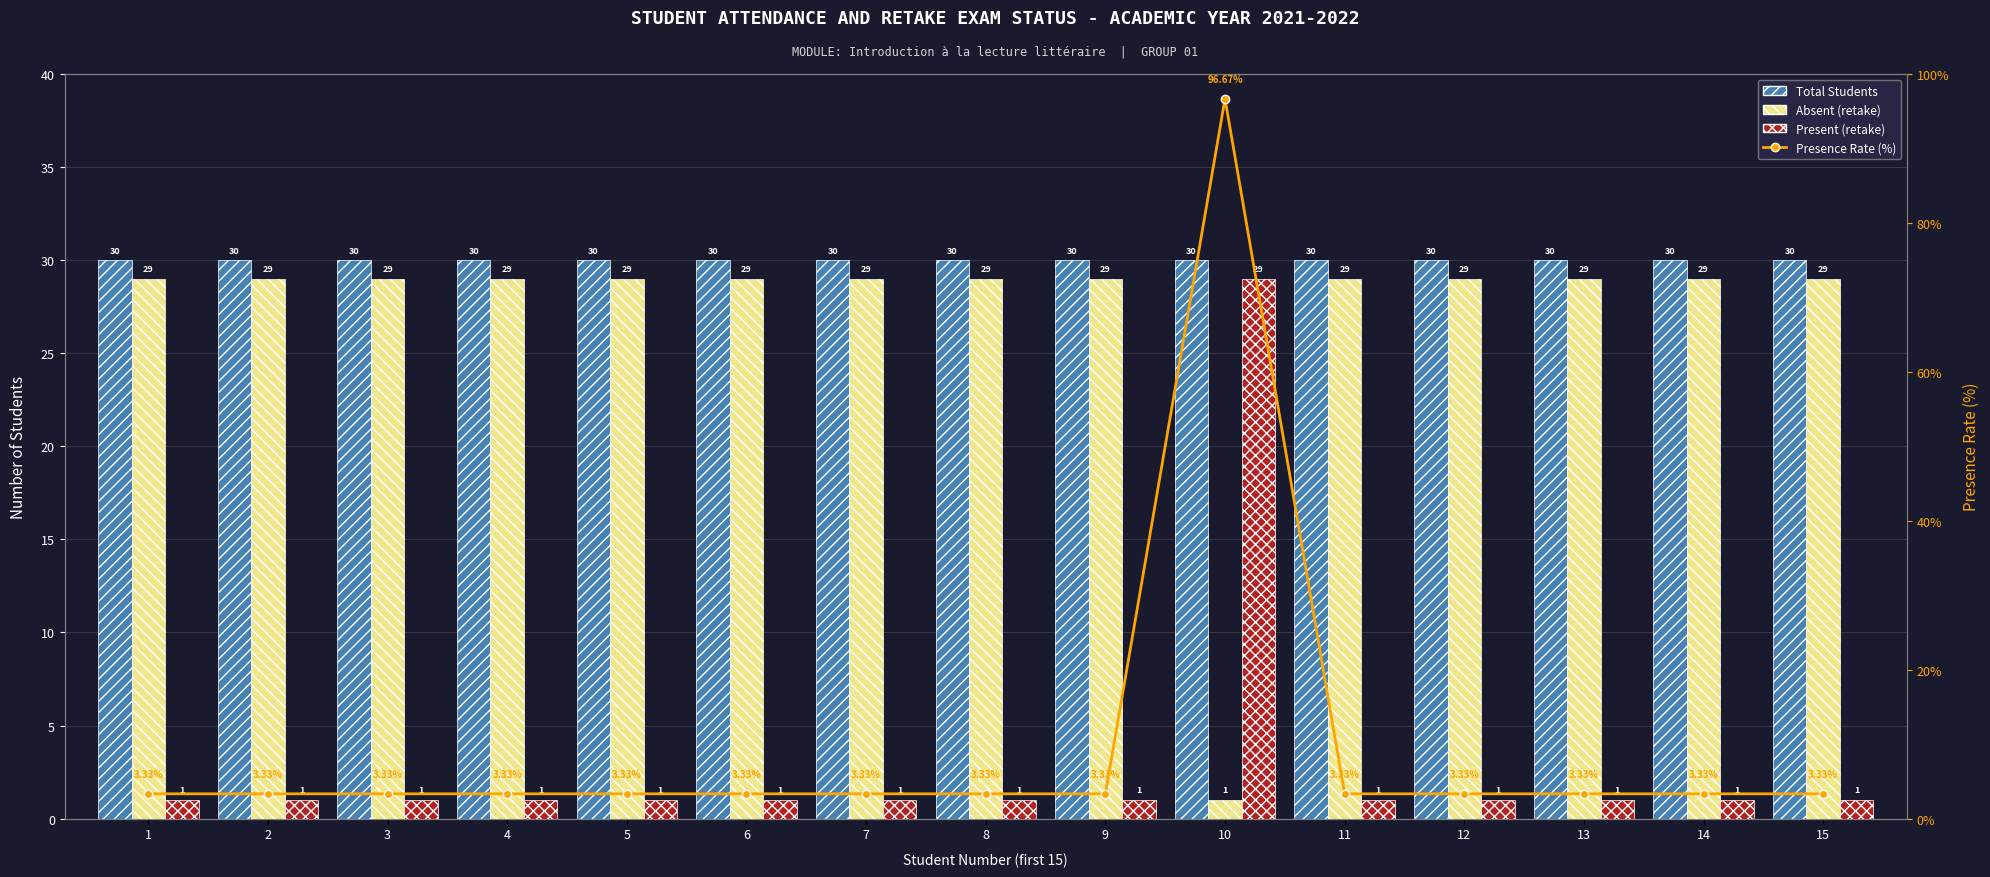

What is the maximum value for Absent (retake)?

29.0